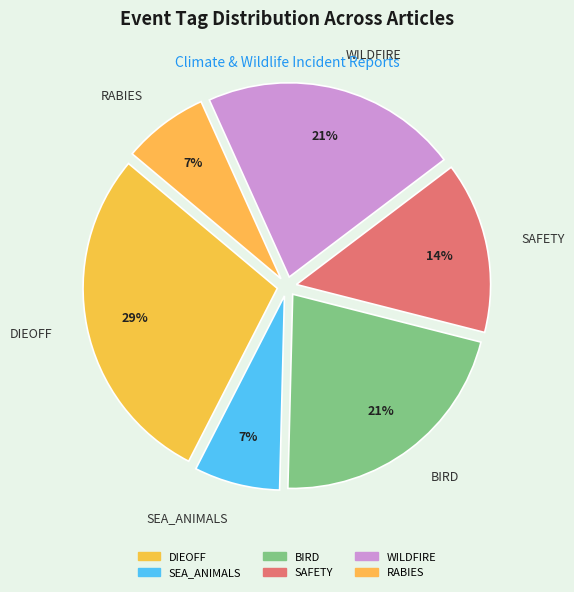

What percentage is the DIEOFF slice, to the nearest percent?

29%